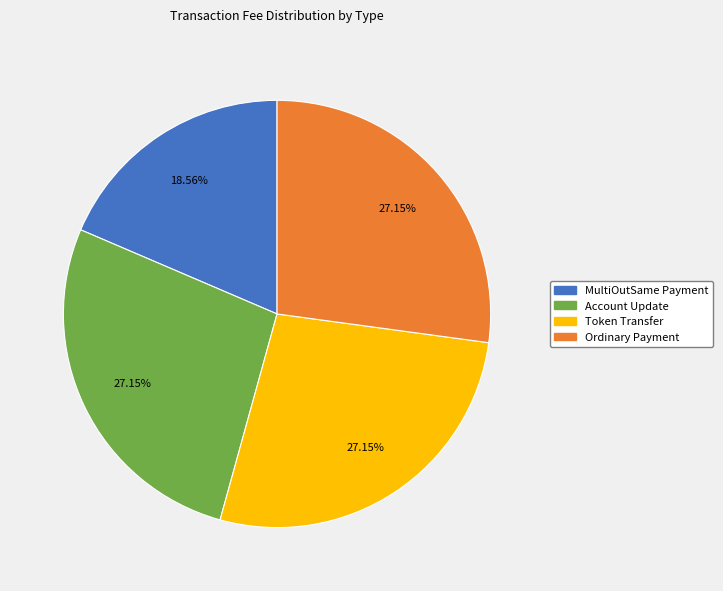

To the nearest percent, what is the combined percentage of Token Transfer and Ordinary Payment?

54%